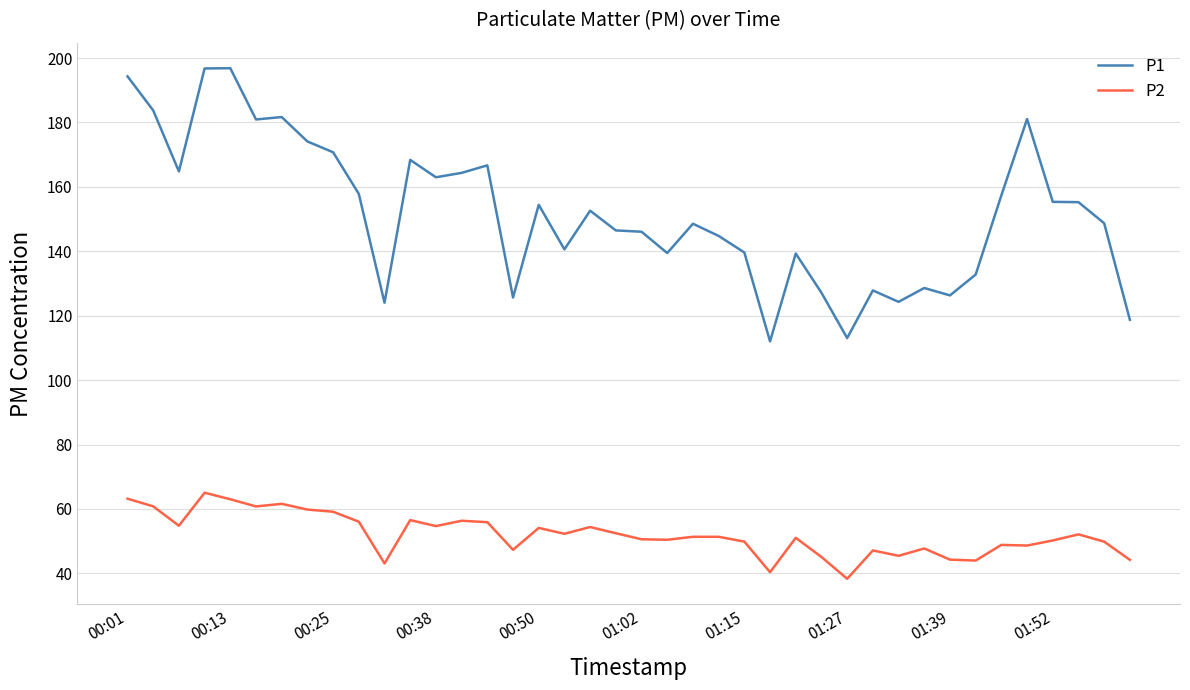

Rank the series by their maximum value, from highest to lowest.

P1, P2